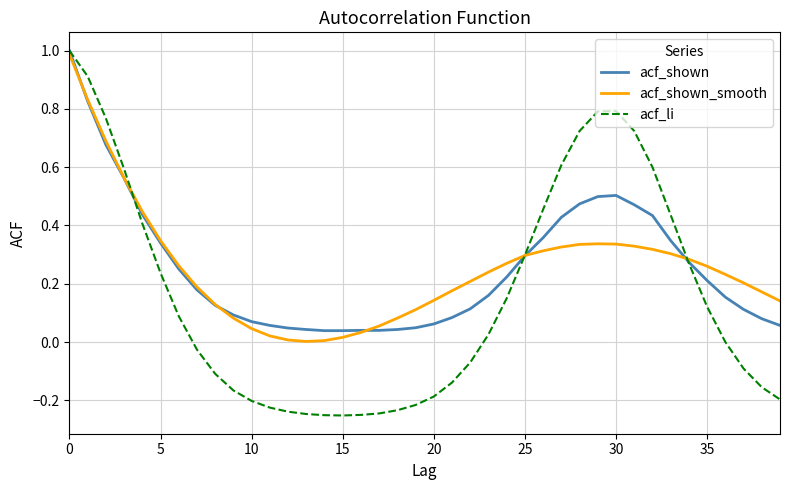

What is the highest value of the acf_shown series?

1.0